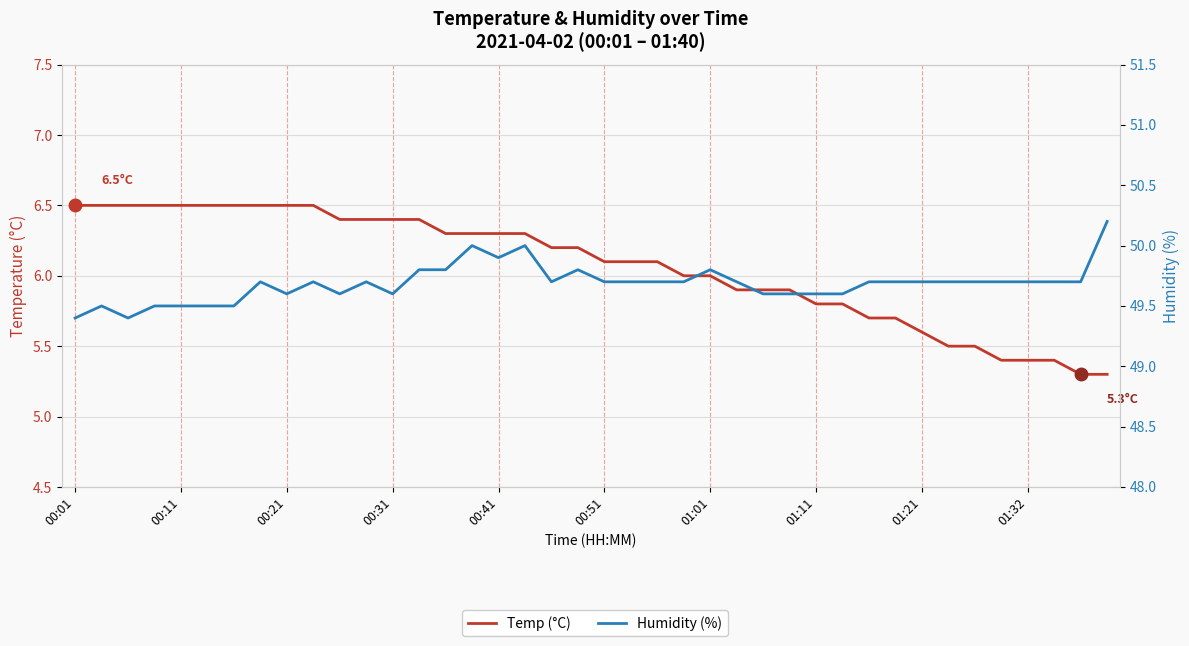

Between 17 and 27, which is larger?

17